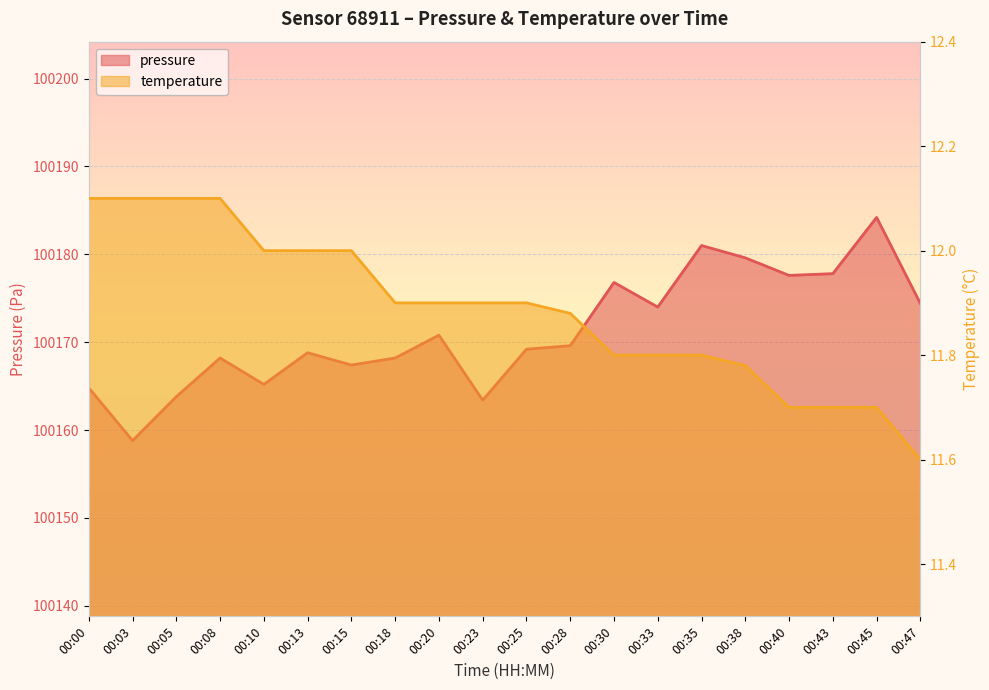

How many temperature values are between 11 and 12?

16